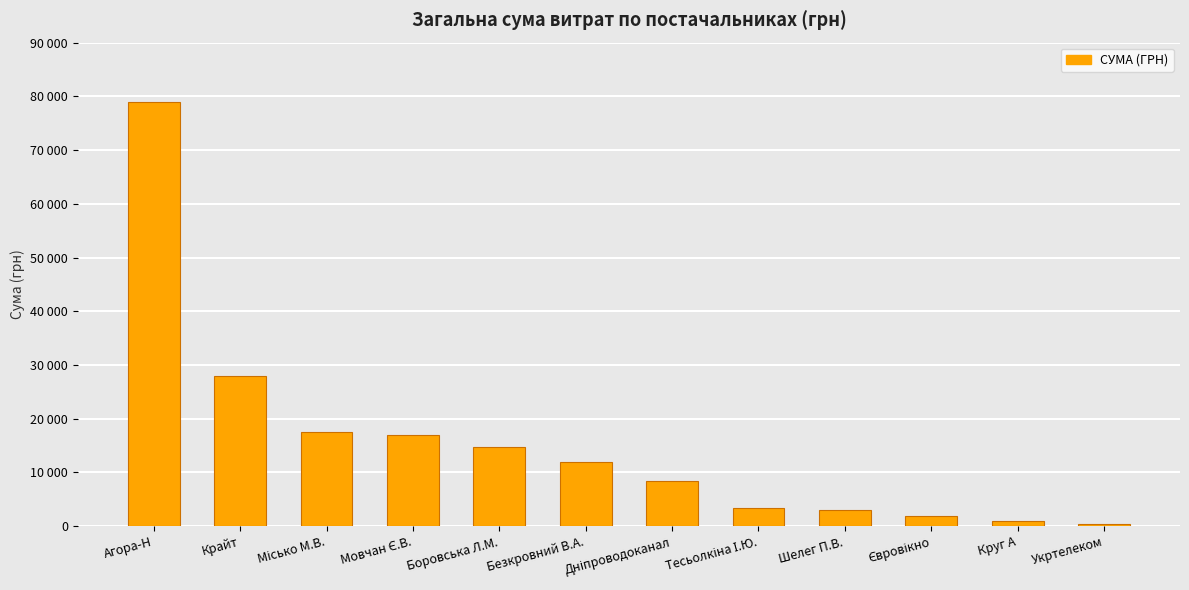

Which label corresponds to the largest value in the chart?

Агора-Н